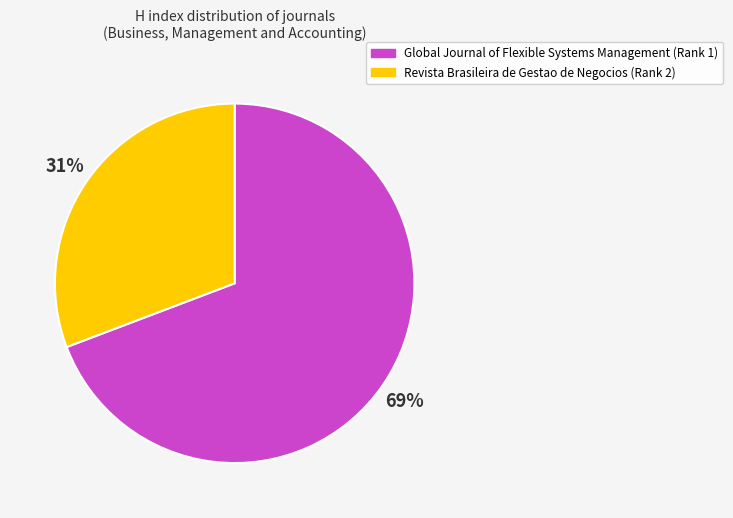

Which category has the smallest portion of the pie?

Revista Brasileira de Gestao de Negocios (Rank 2)